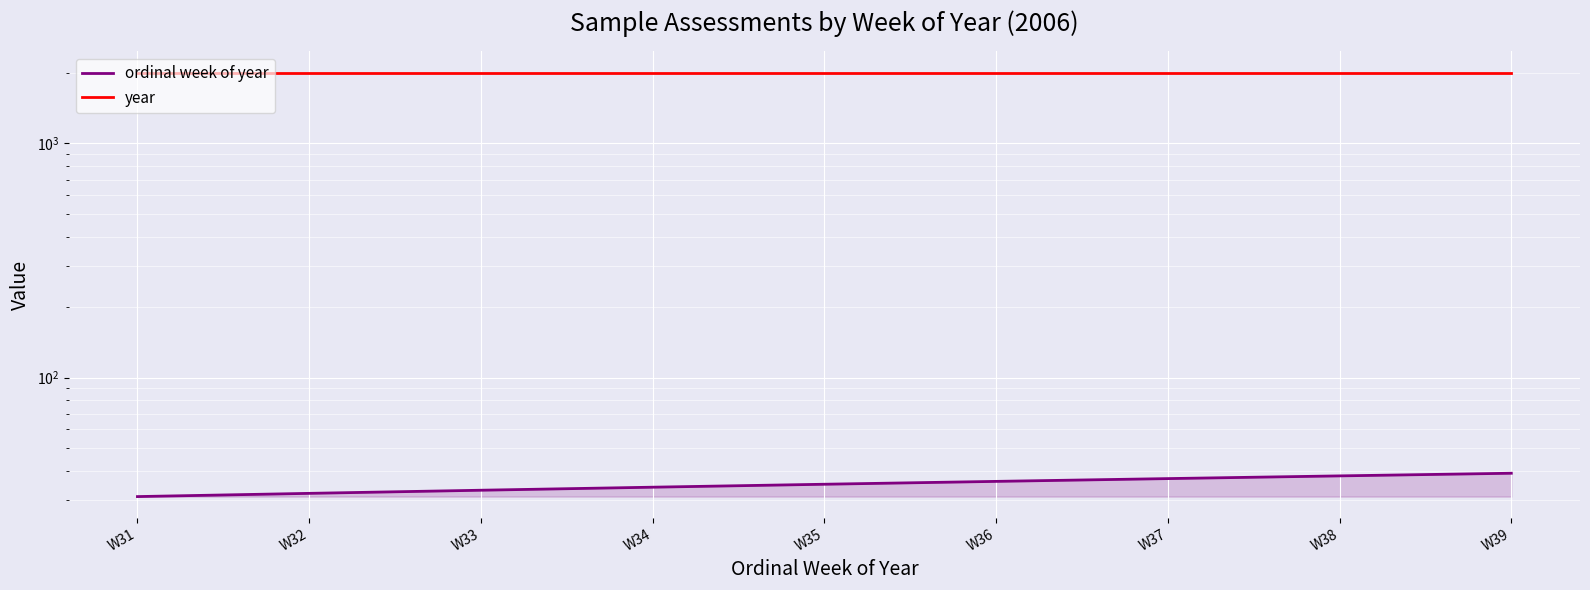

The year series shows 2006 at W33. True or false?

True